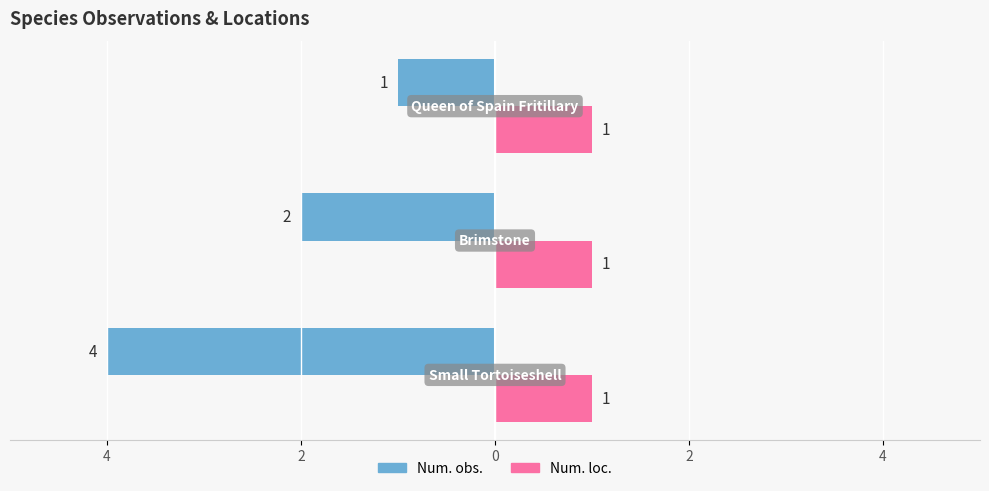

What are all the series names shown in the legend?

Num. obs., Num. loc.